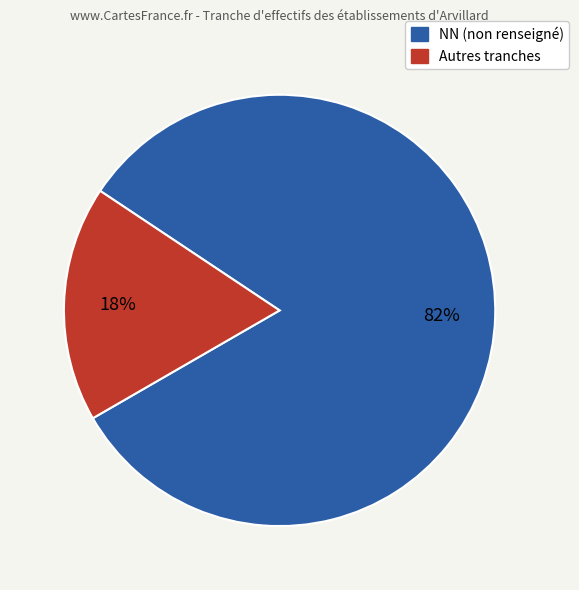

How many segments does this pie chart have?

2